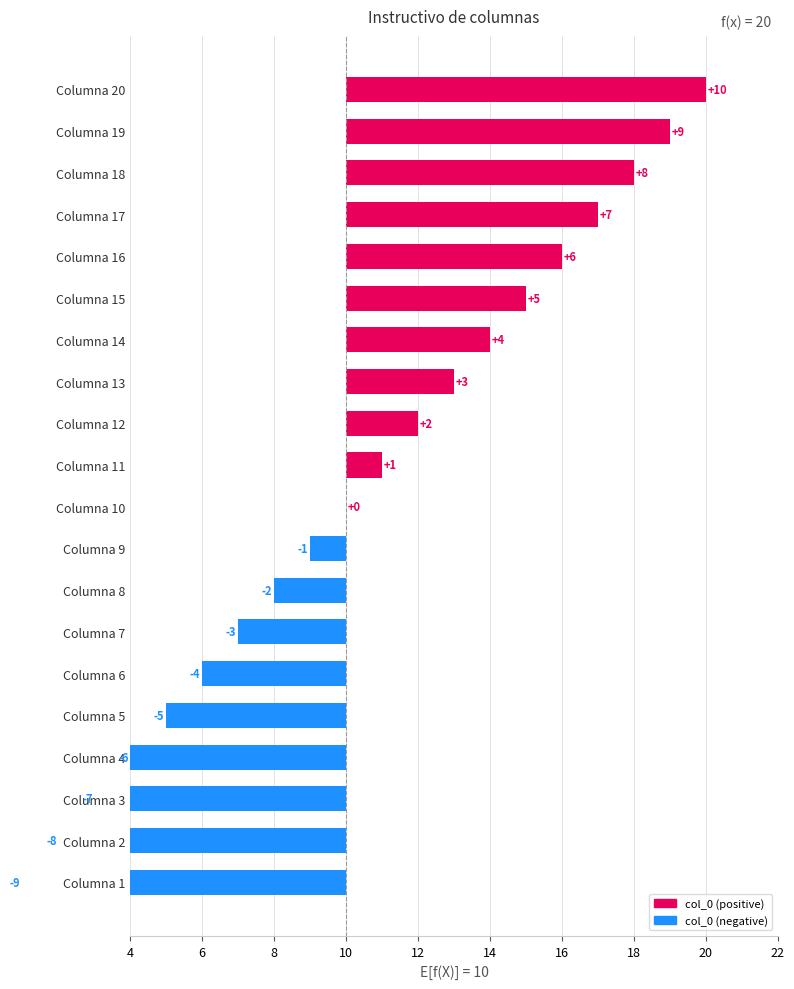

How many values are above zero?

10